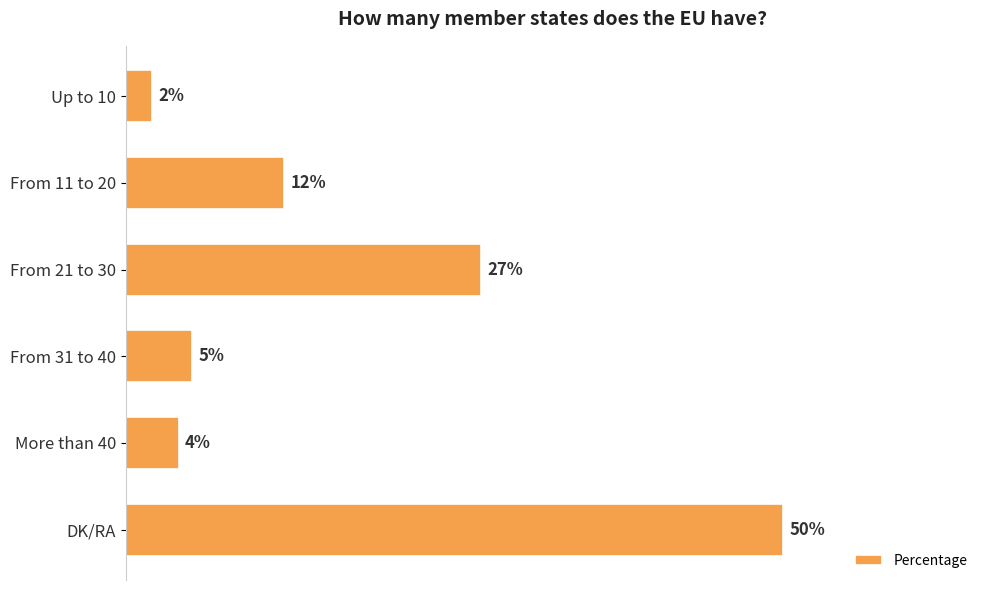

What is the label of the 6th bar from the bottom?

Up to 10